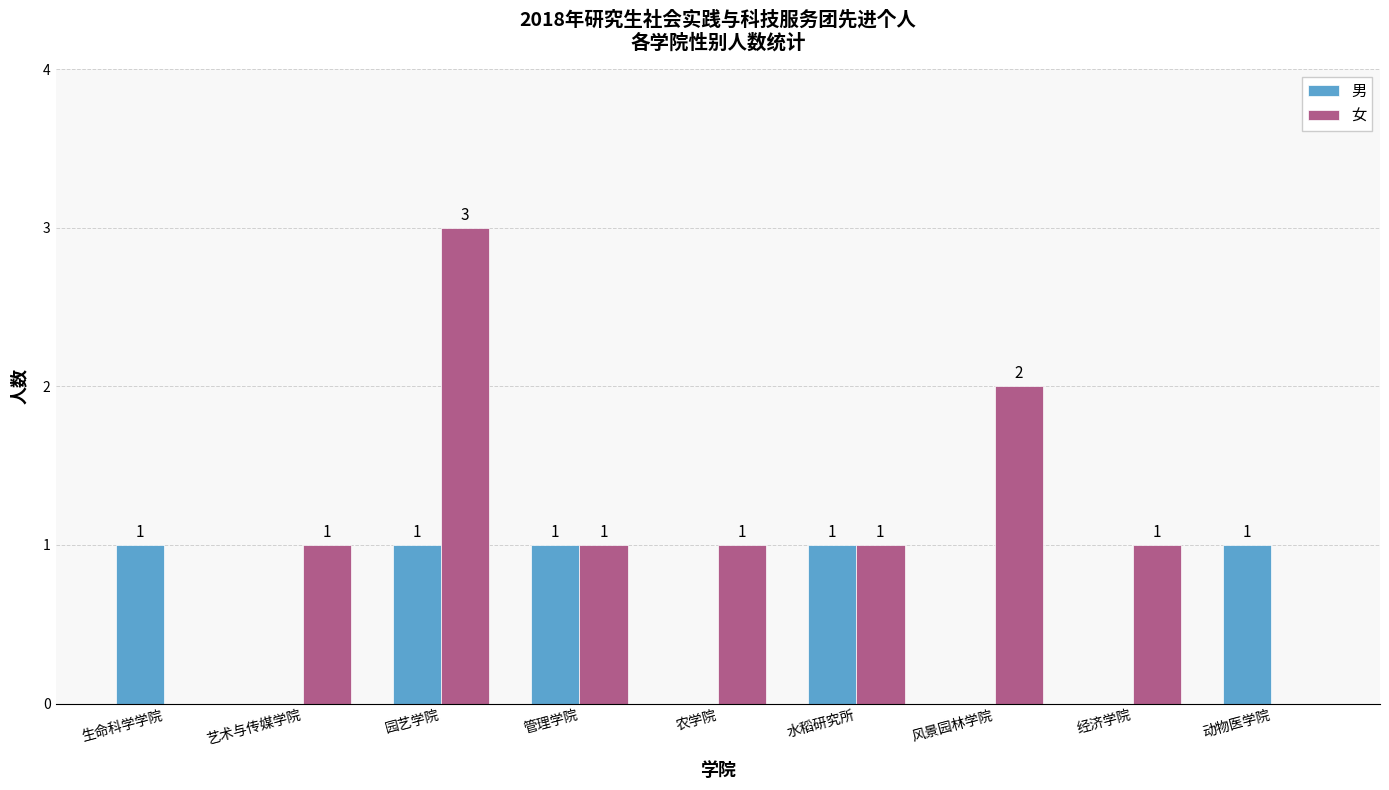

The 男 series shows 0 at 艺术与传媒学院. True or false?

True